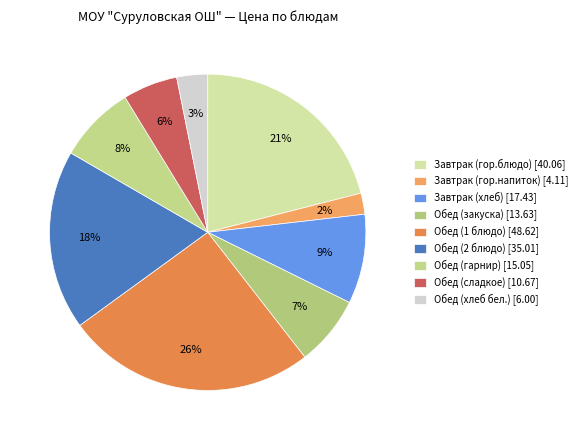

Does Завтрак (хлеб) represent more than half of the total?

No